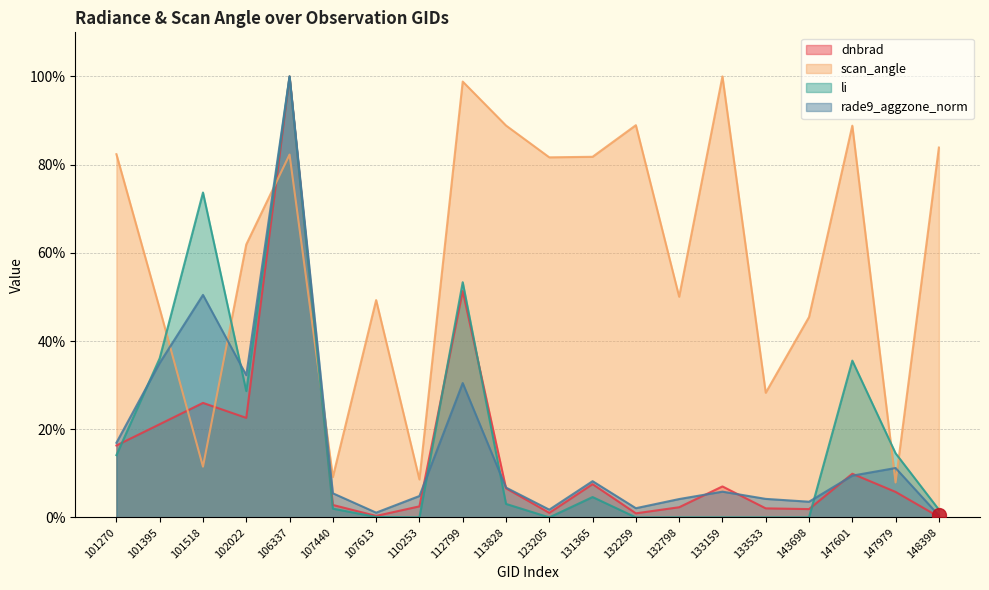

What is the difference between the second highest and minimum values in the li series?

73.7